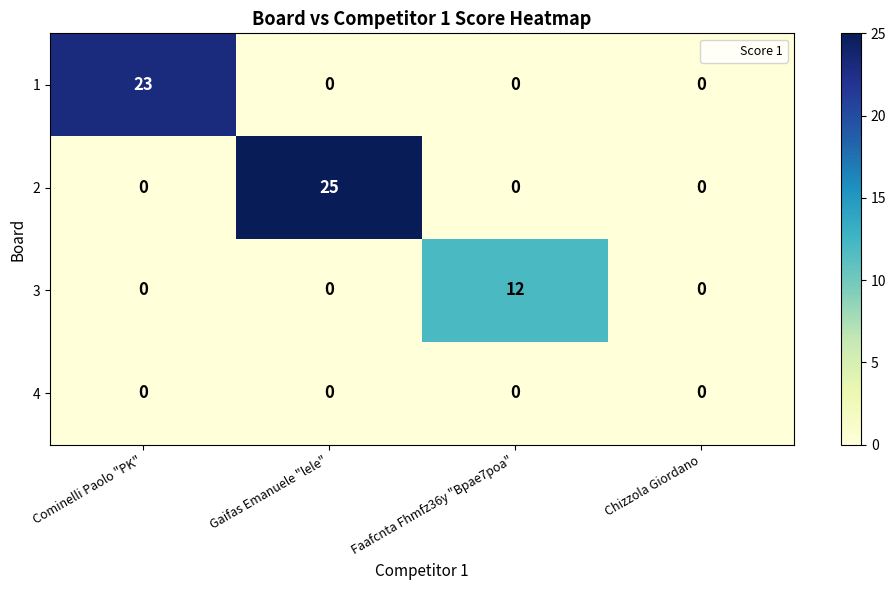

What is the maximum value shown in the chart?

25